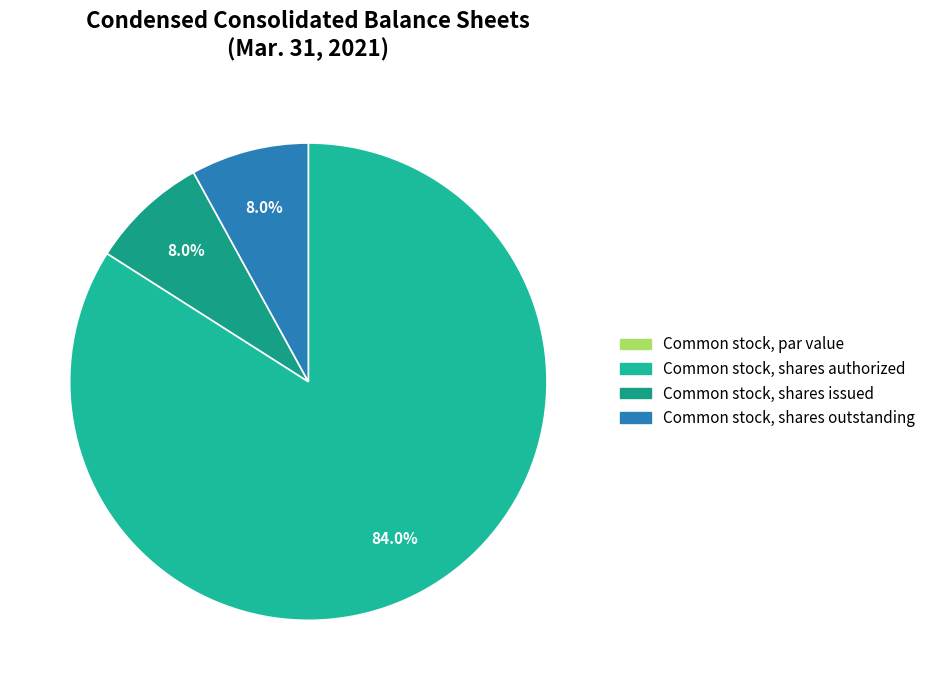

Which category has the smallest portion of the pie?

Common stock, par value